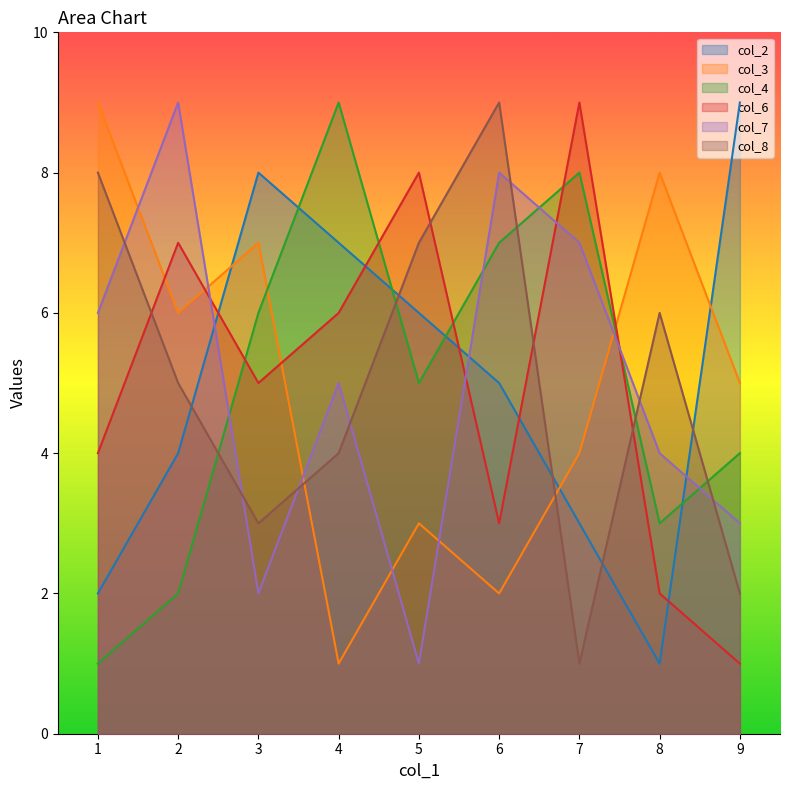

What is the value of the col_8 point at the 8th from the left?

6